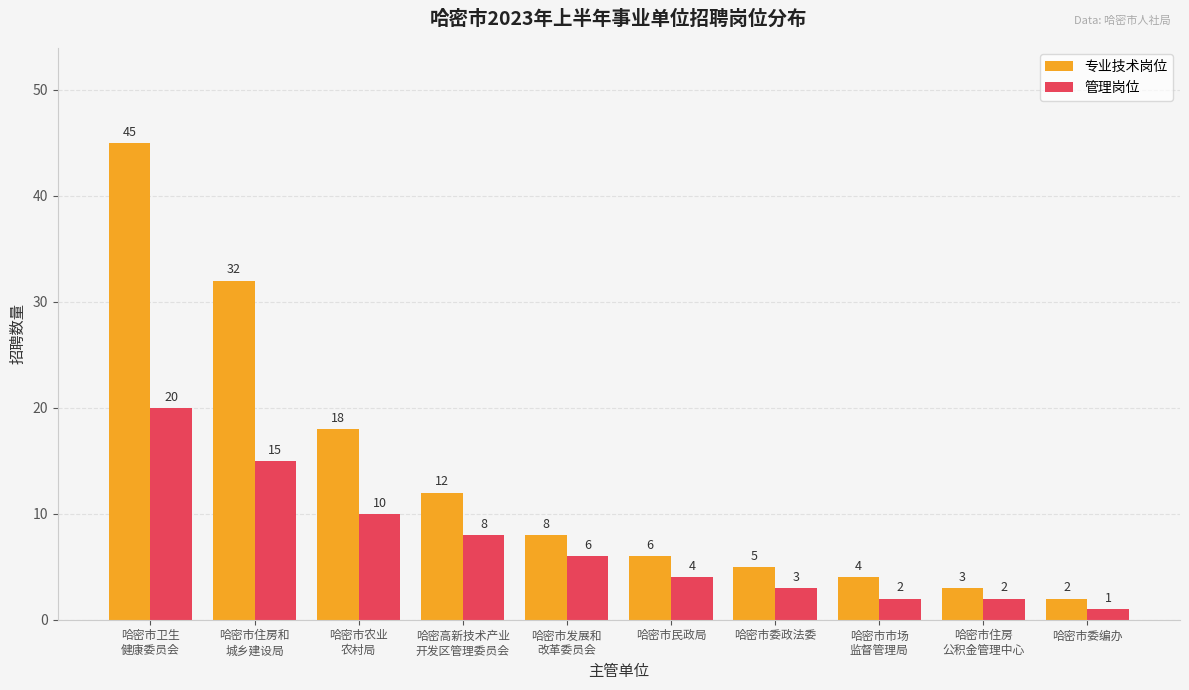

Which label corresponds to the smallest value in the chart?

哈密市委编办